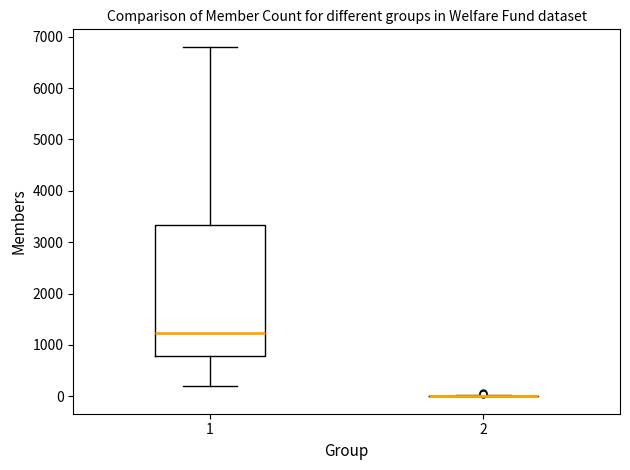

Which box is the tallest, from its lower edge to its upper edge?

1